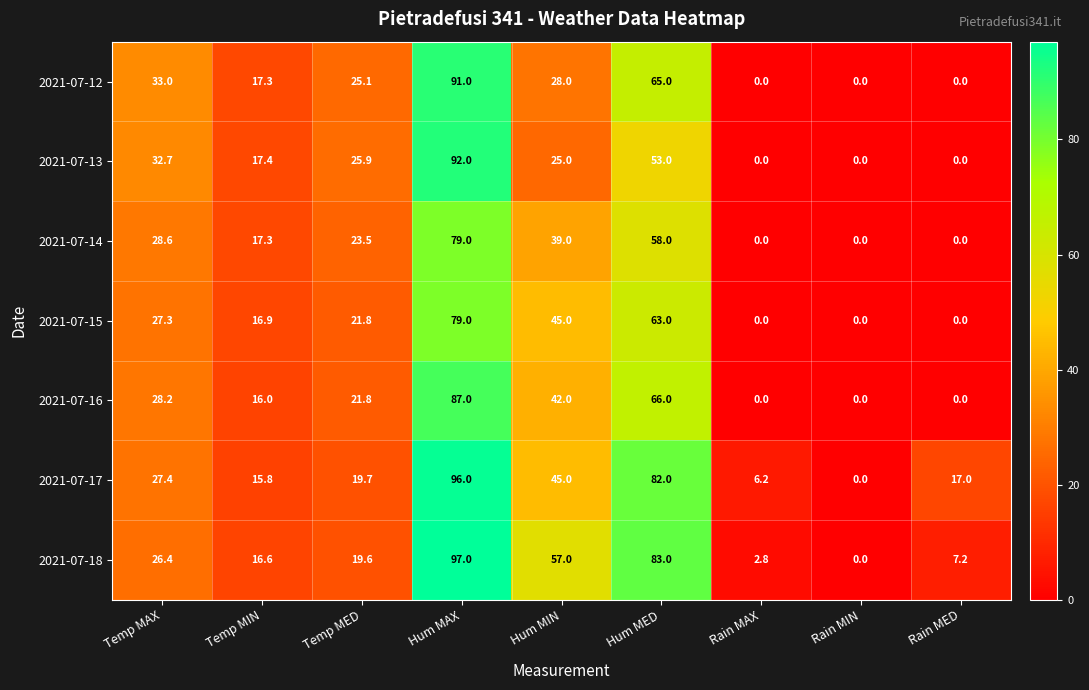

Is it true that 2021-07-16 equals 14.7 at Hum MIN?

False